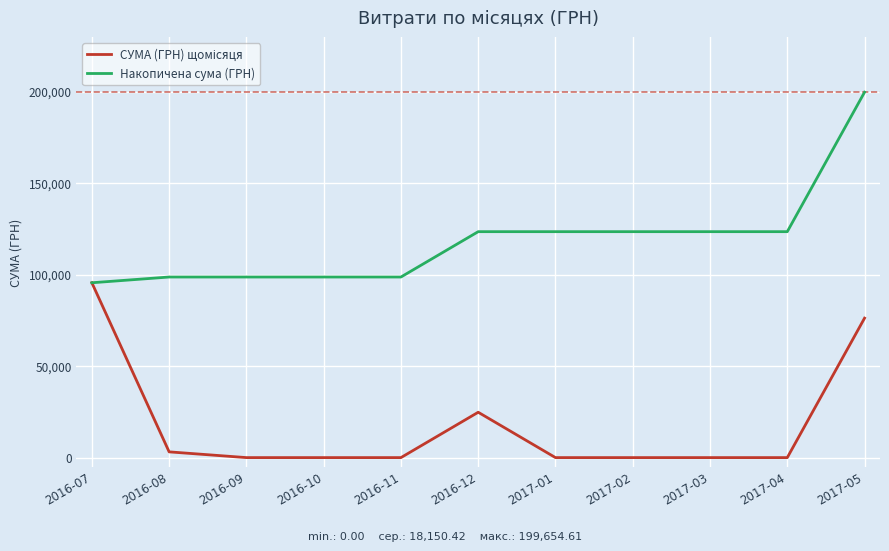

How many values in the Накопичена сума (ГРН) series are below 123451?

5